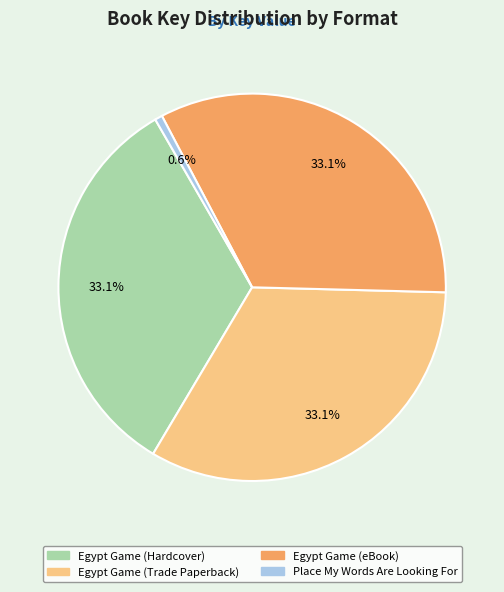

Does Egypt Game (eBook) represent more than half of the total?

No